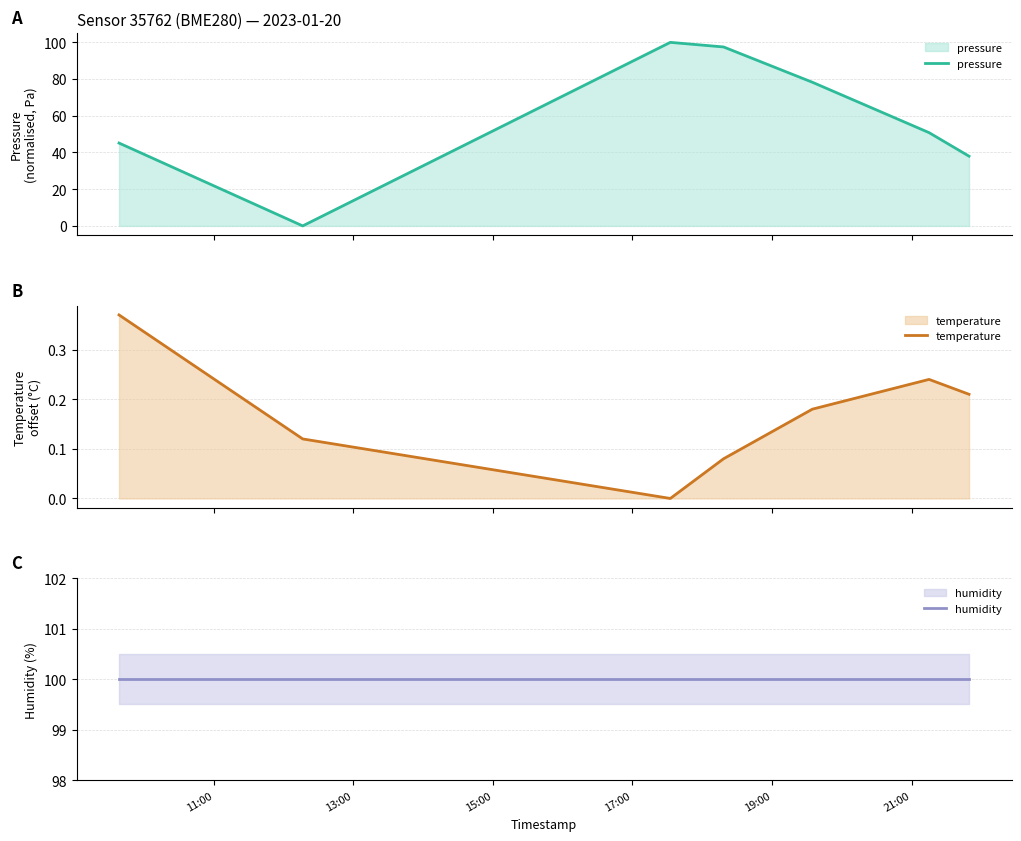

What is the highest value of the pressure series?

100.0